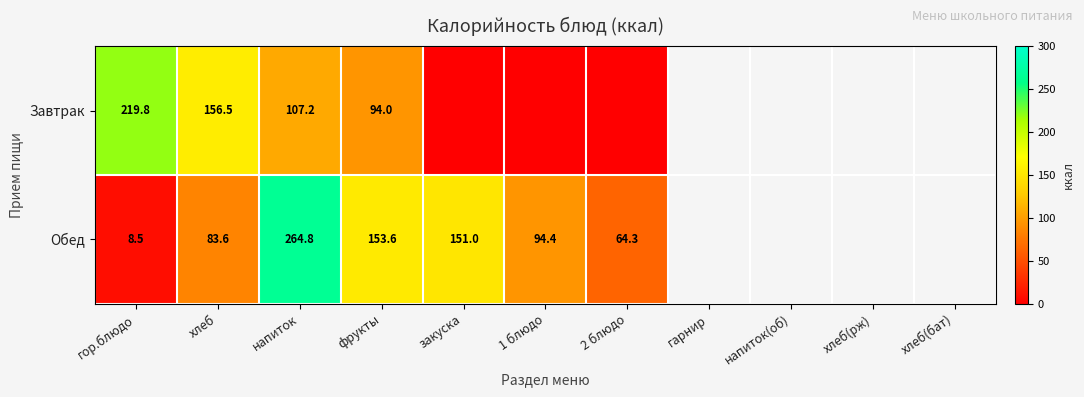

What is the minimum value for Обед?

8.5